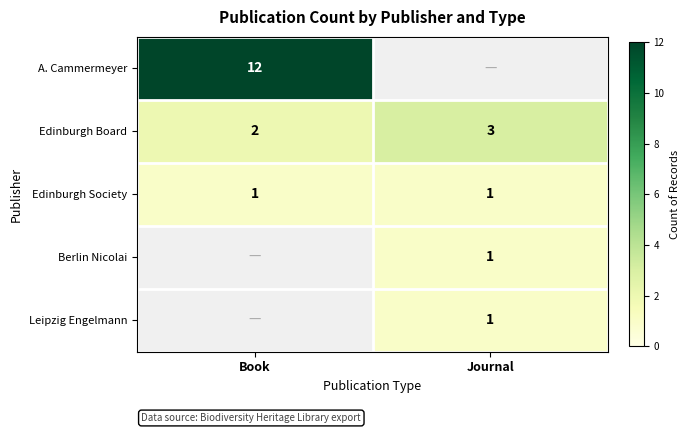

The Edinburgh Board series shows 4 at Journal. True or false?

False